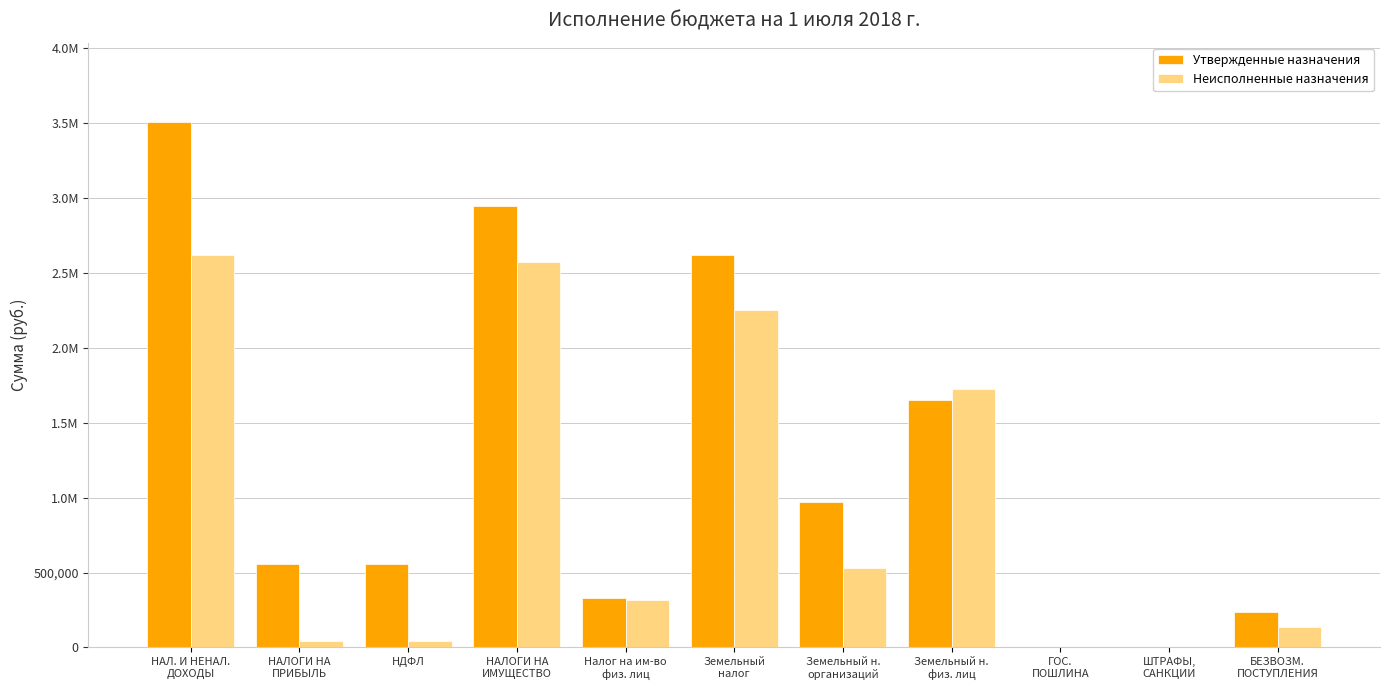

What are all the series names shown in the legend?

Утвержденные назначения, Неисполненные назначения